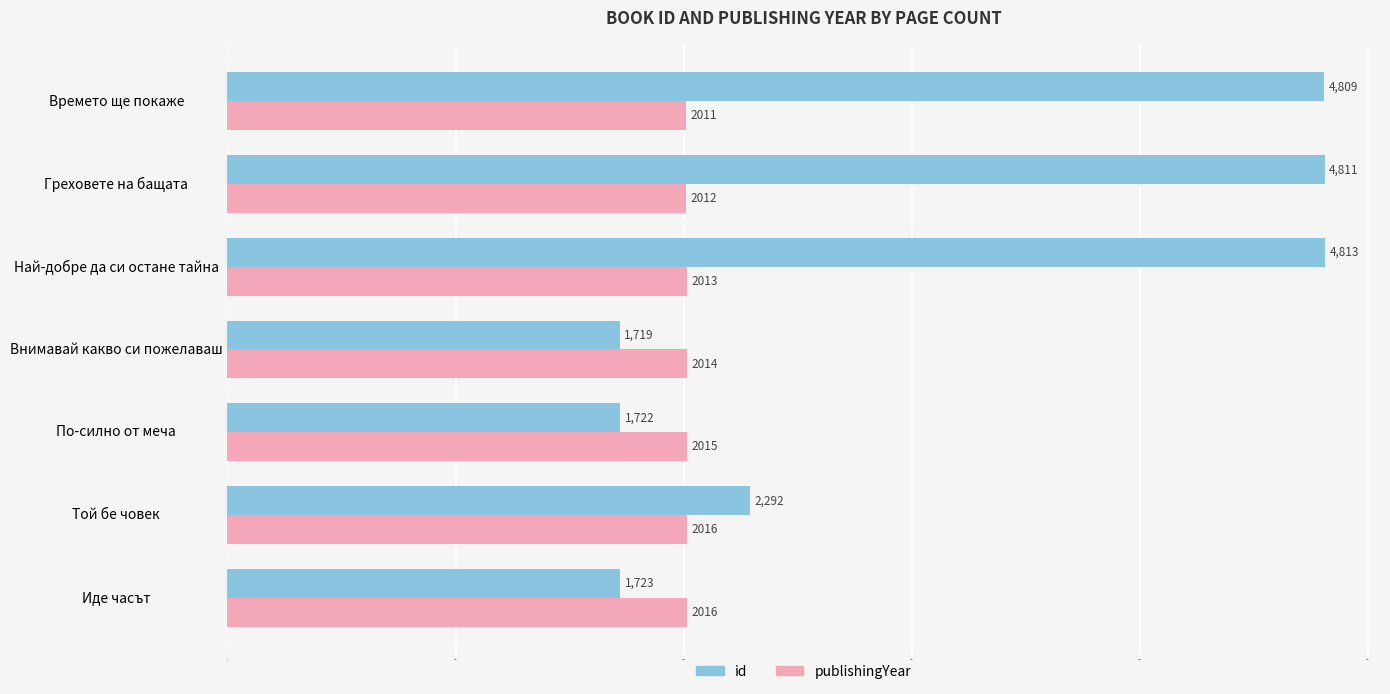

What value does the id series have at По-силно от меча, to the nearest 10?

1720